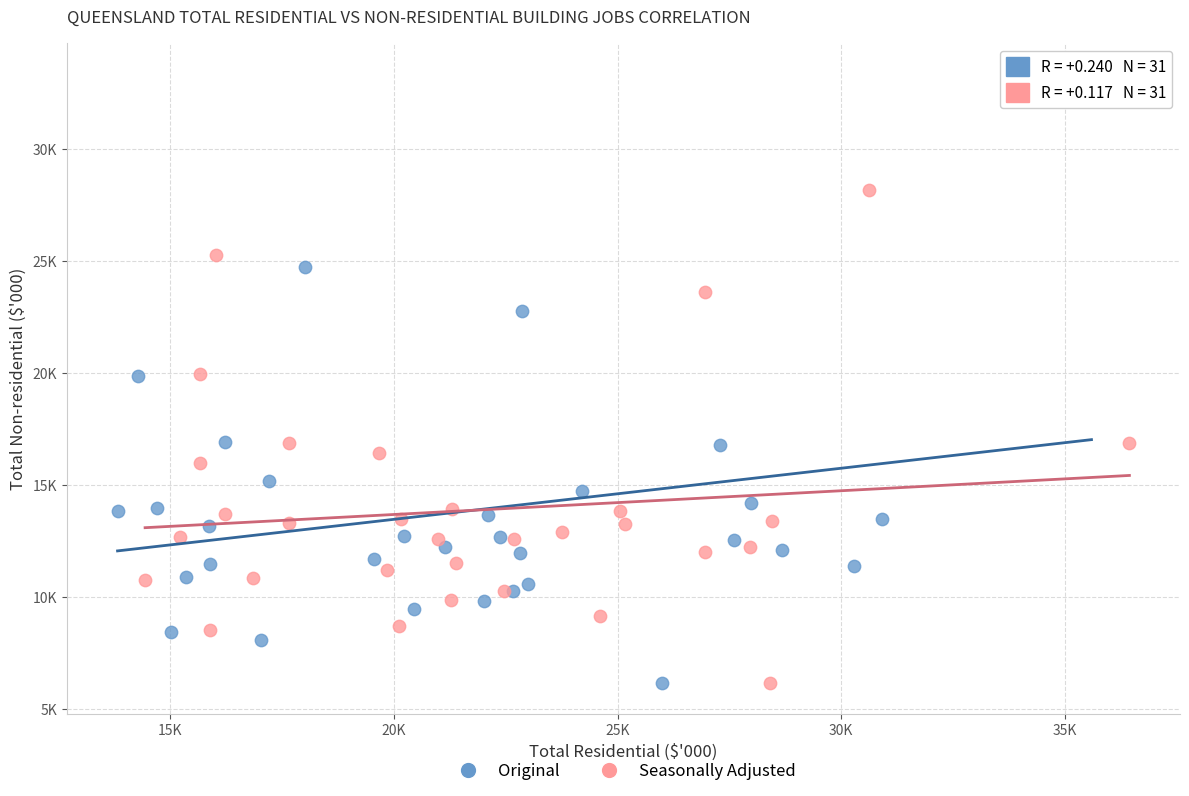

Which series has the widest spread of Y values?

Original